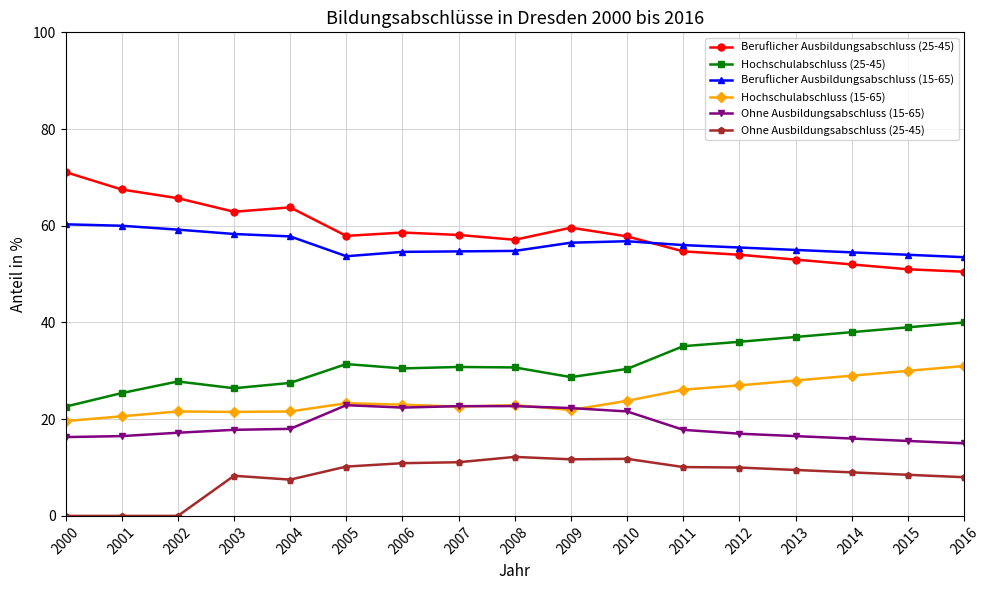

What is the sum of the Hochschulabschluss (15-65) values at 2004 and 2011?

47.7